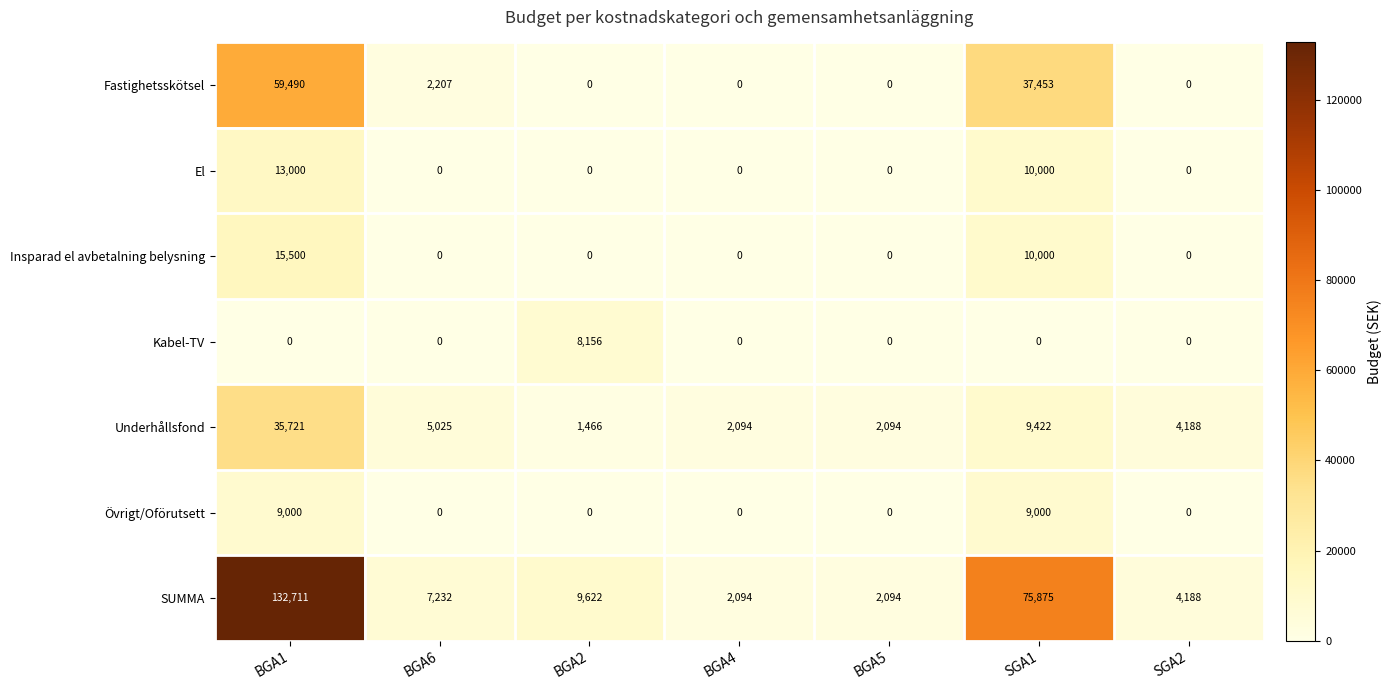

How many distinct data groups are displayed?

7